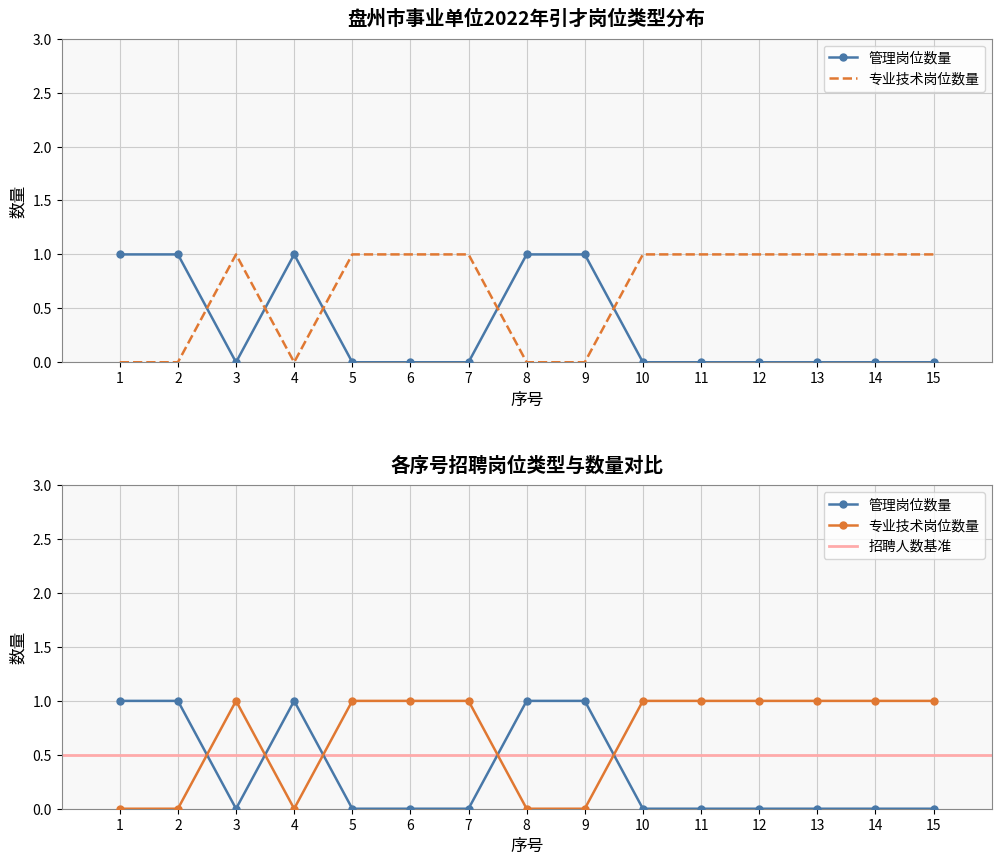

True or false: 专业技术岗位数量 and 管理岗位数量 intersect in this chart.

True